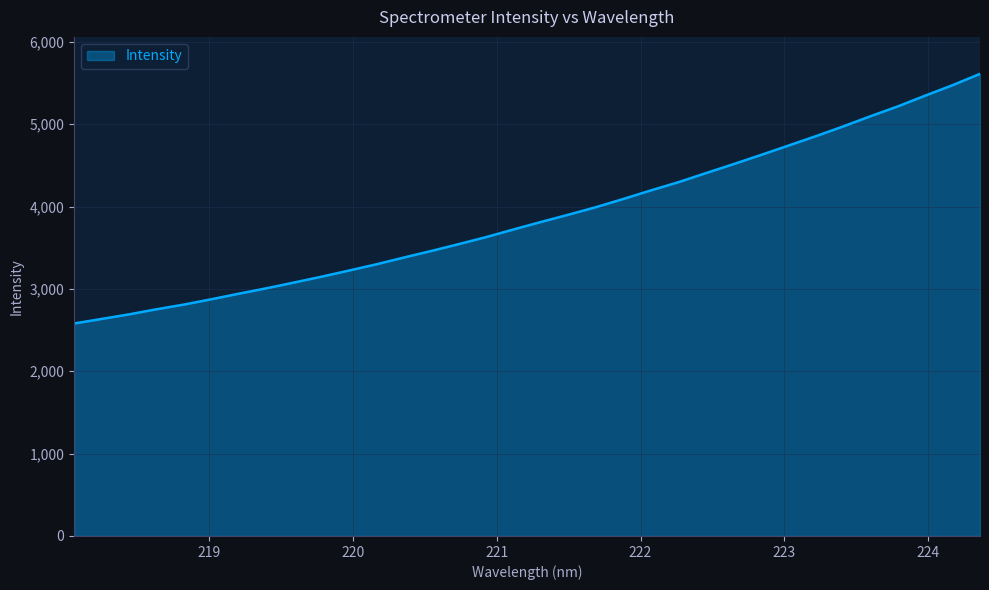

True or false: there are more than 0 points higher than both neighbors.

False